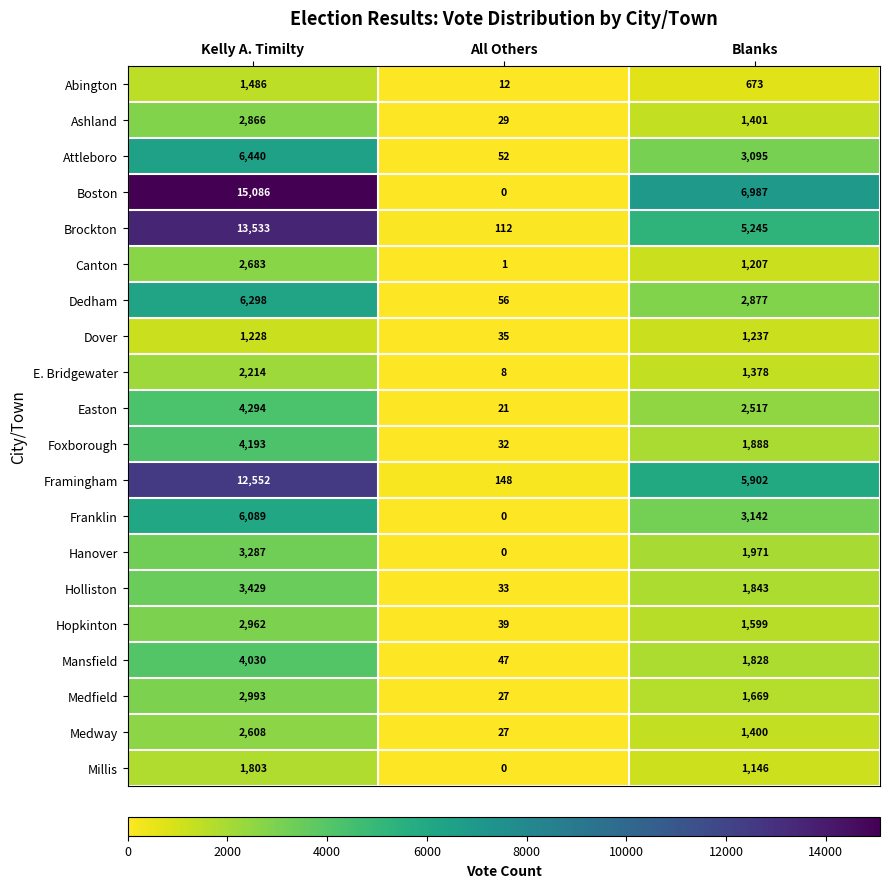

What is the greatest value displayed?

15086